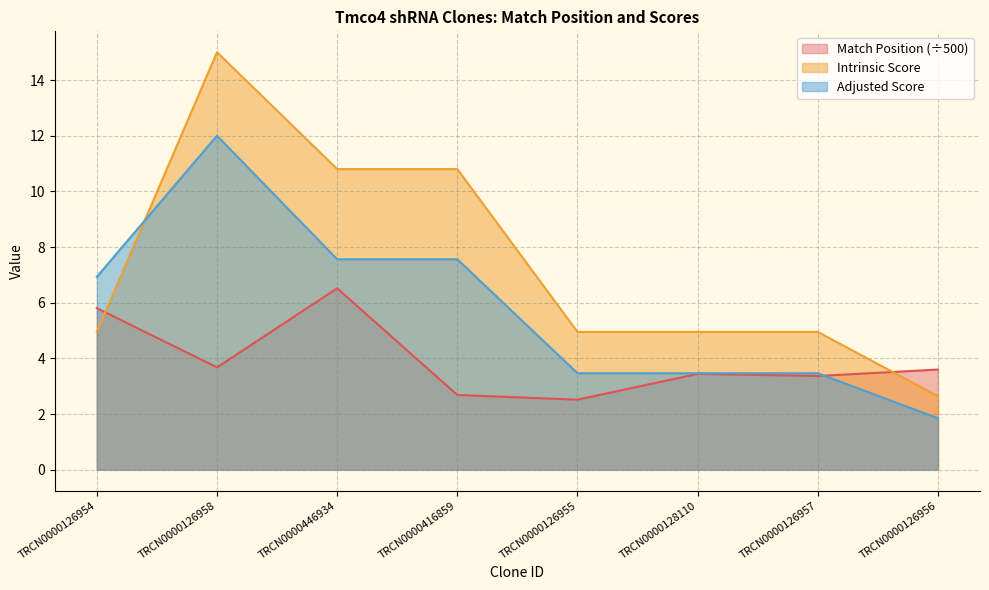

Is the value of Intrinsic Score at TRCN0000126955 greater than the value of Match Position at TRCN0000446934?

No